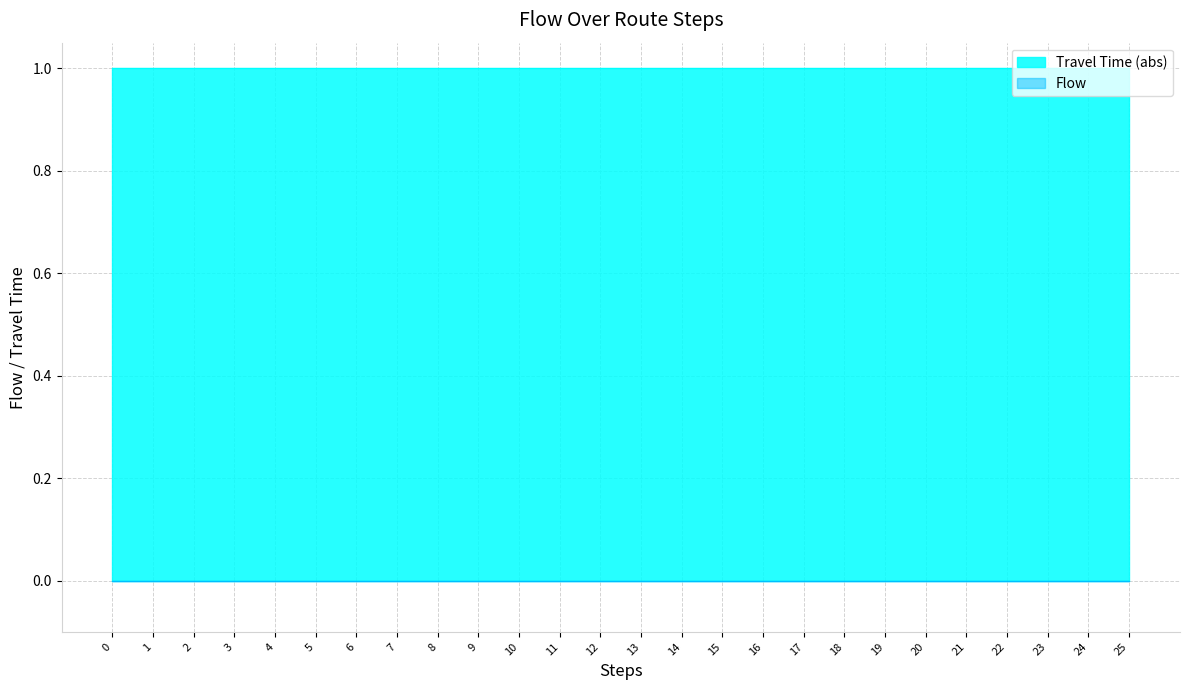

List the labels in order of Flow value, largest first.

0, 1, 2, 3, 4, 5, 6, 7, 8, 9, 10, 11, 12, 13, 14, 15, 16, 17, 18, 19, 20, 21, 22, 23, 24, 25